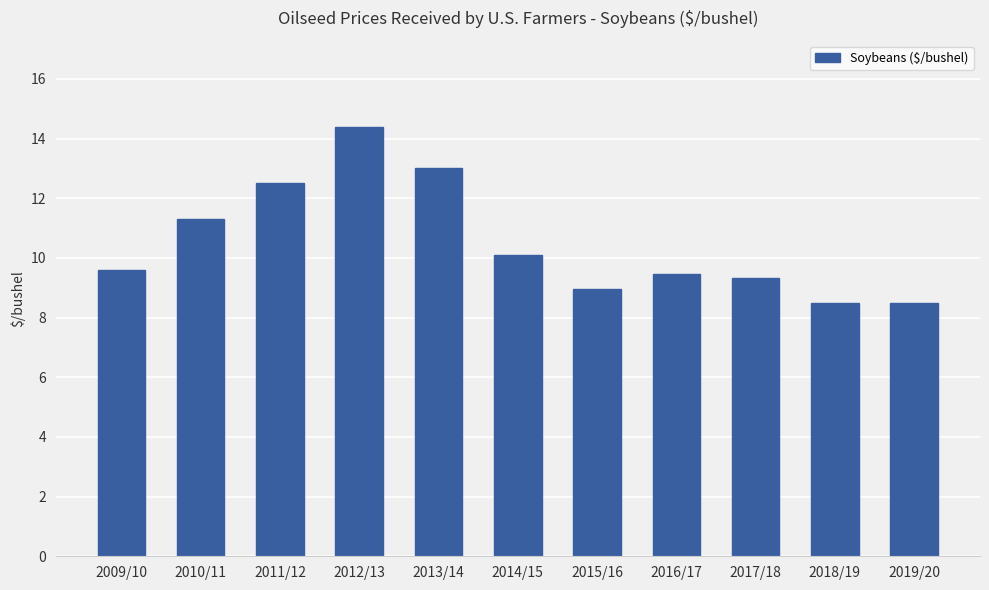

What position from the left is 2013/14?

5